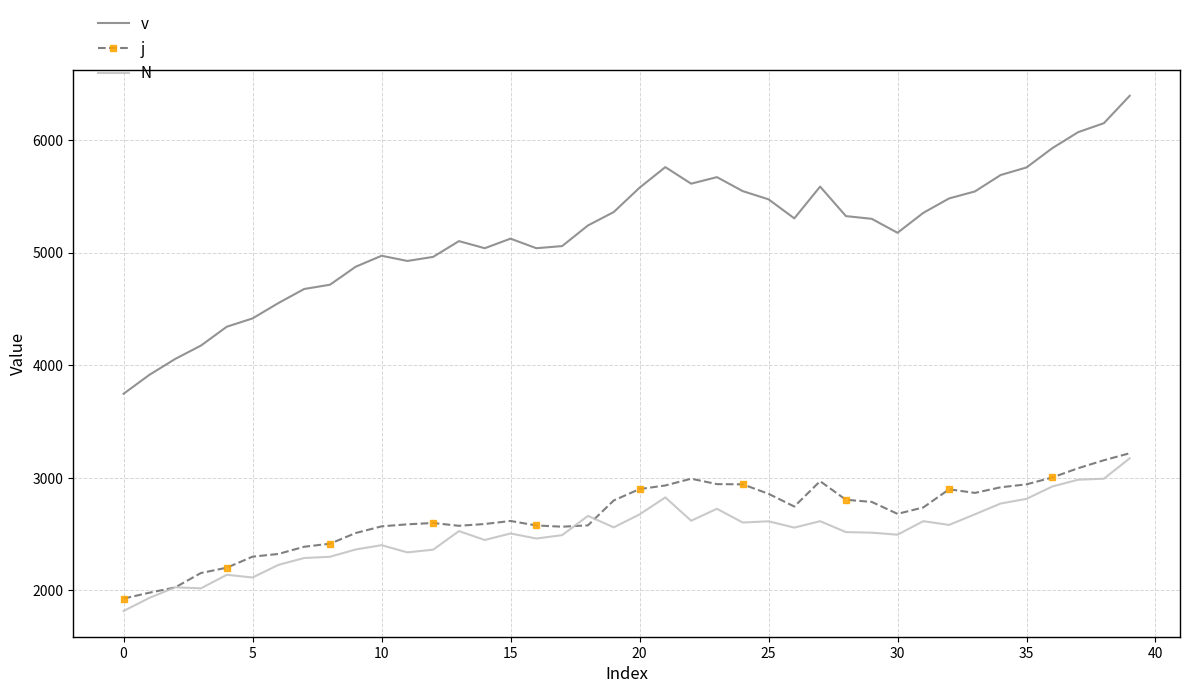

What is the maximum value for j?

3218